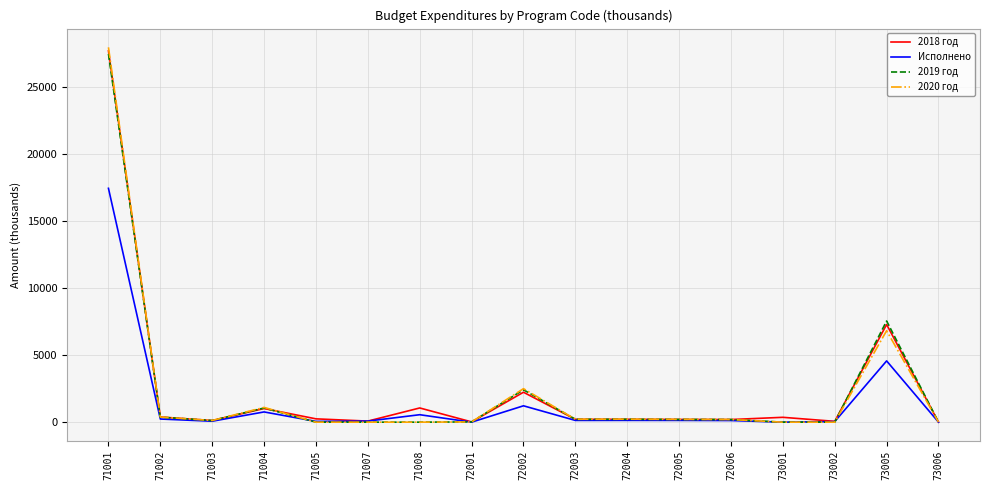

Which series has the largest range (max minus min)?

2020 год